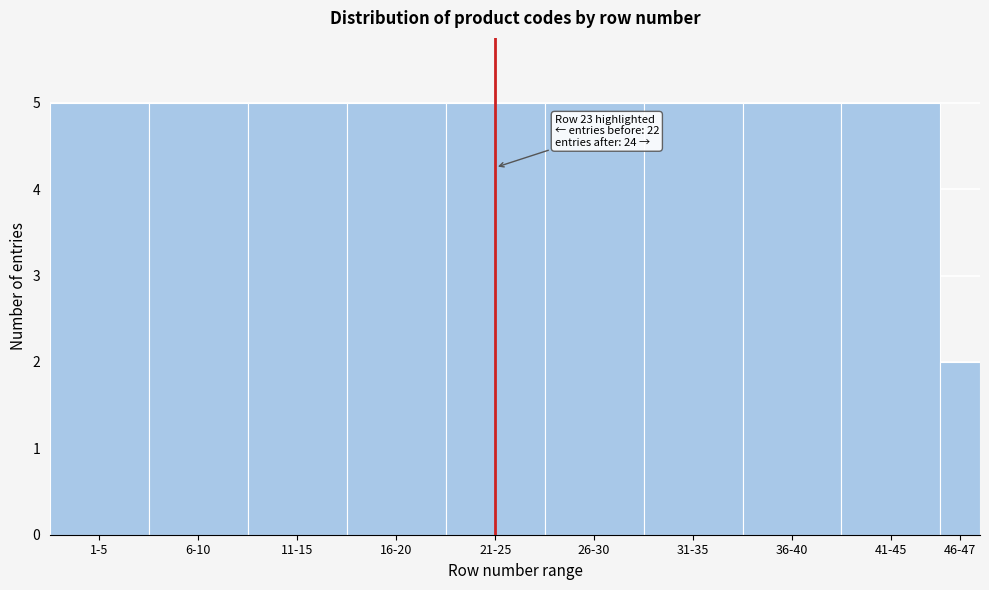

Reading left to right, transcribe all the data shown in this chart.

1-5=5	6-10=5	11-15=5	16-20=5	21-25=5	26-30=5	31-35=5	36-40=5	41-45=5	46-47=2